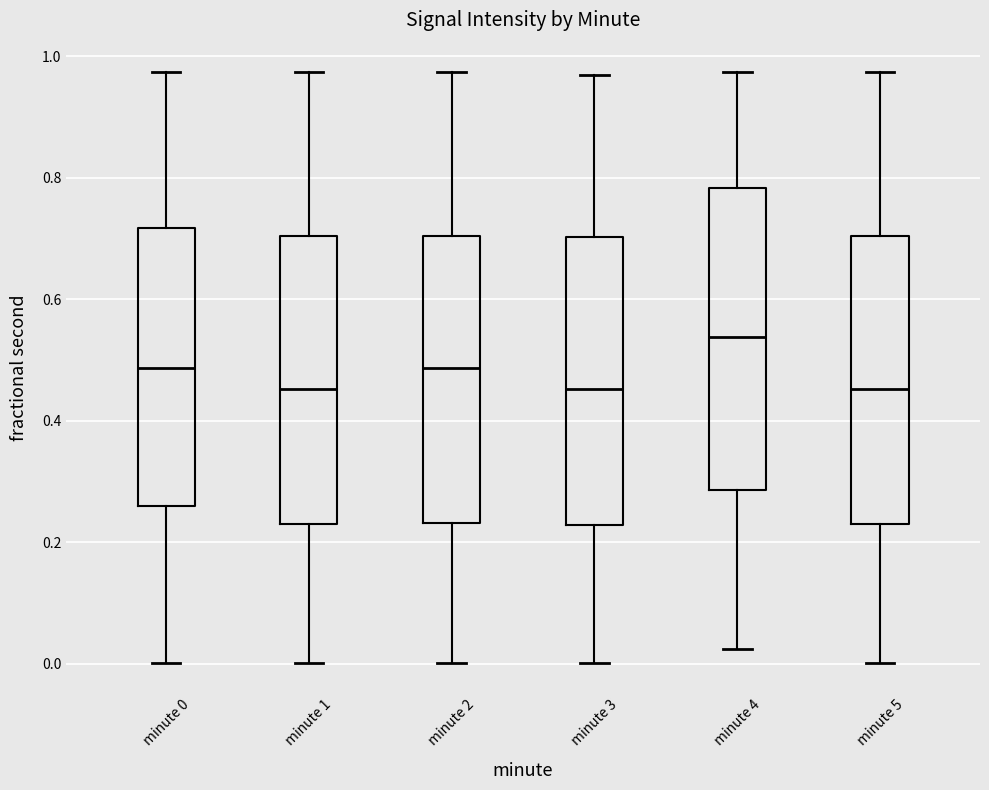

Which box is the tallest, from its lower edge to its upper edge?

minute 4